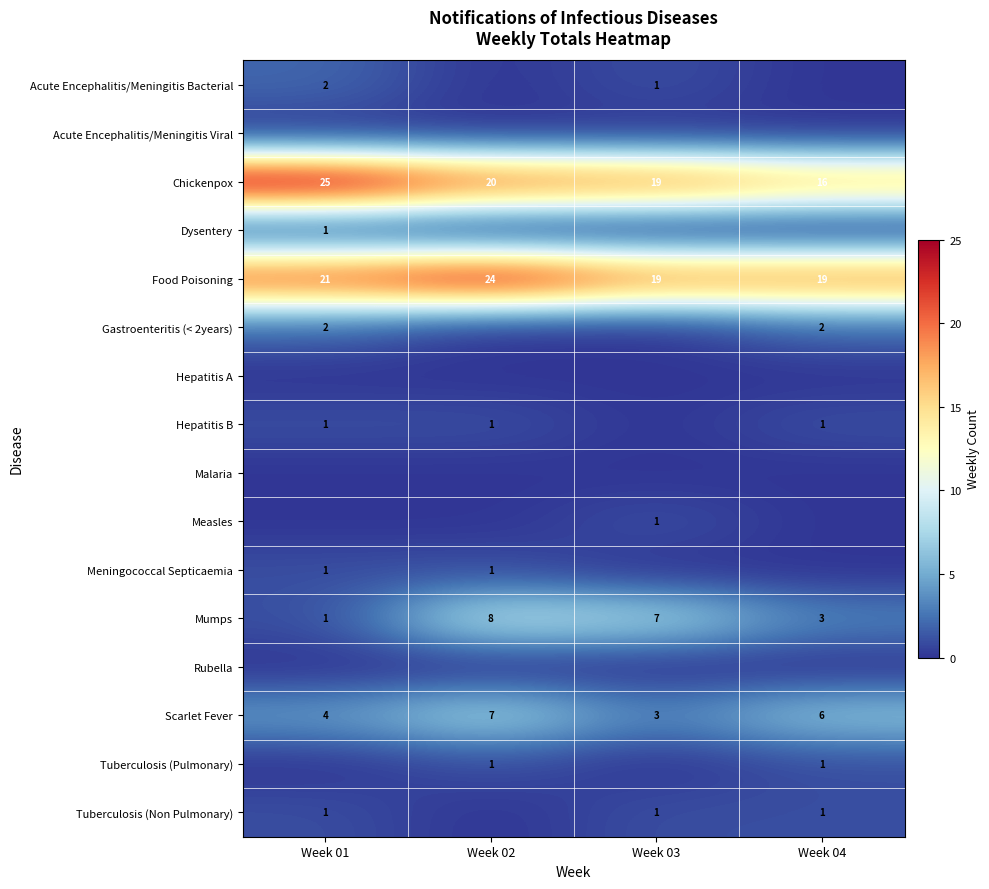

Is it true that Hepatitis B equals 1 at Week 02?

True